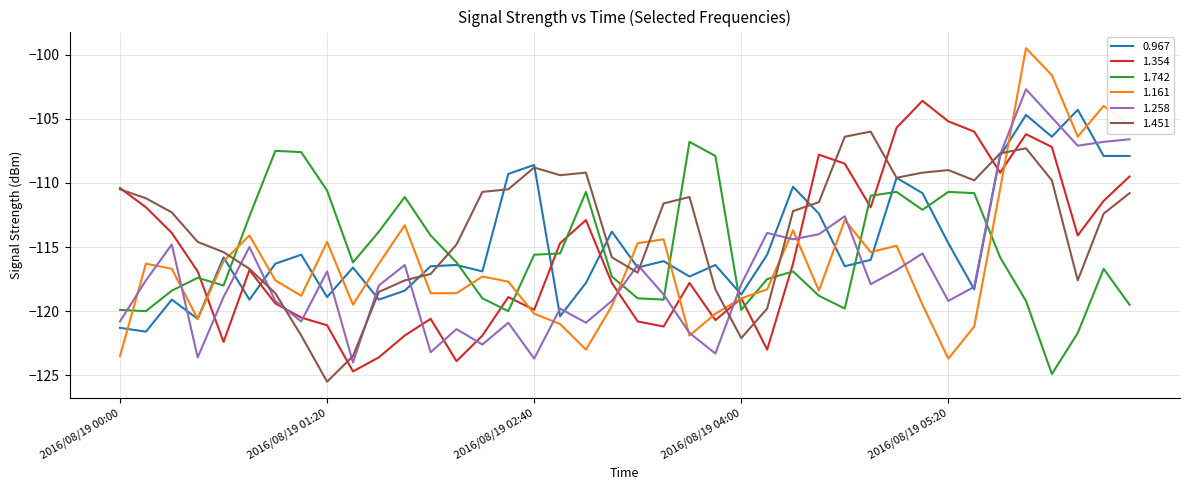

True or false: 1.451 and 1.258 intersect in this chart.

True